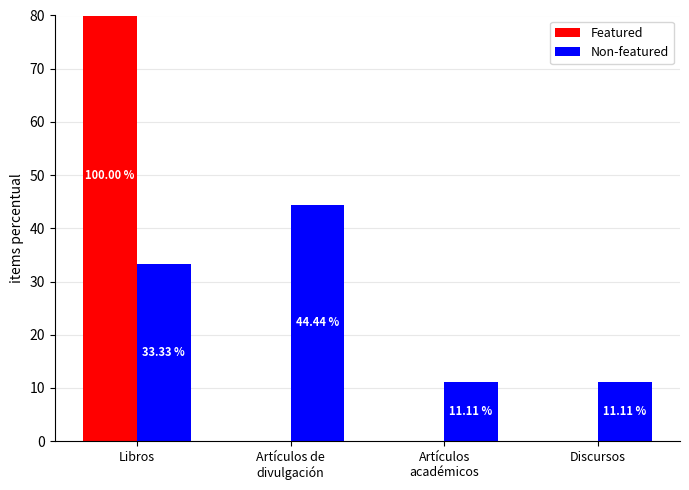

At how many categories does at least one series exceed 18?

2